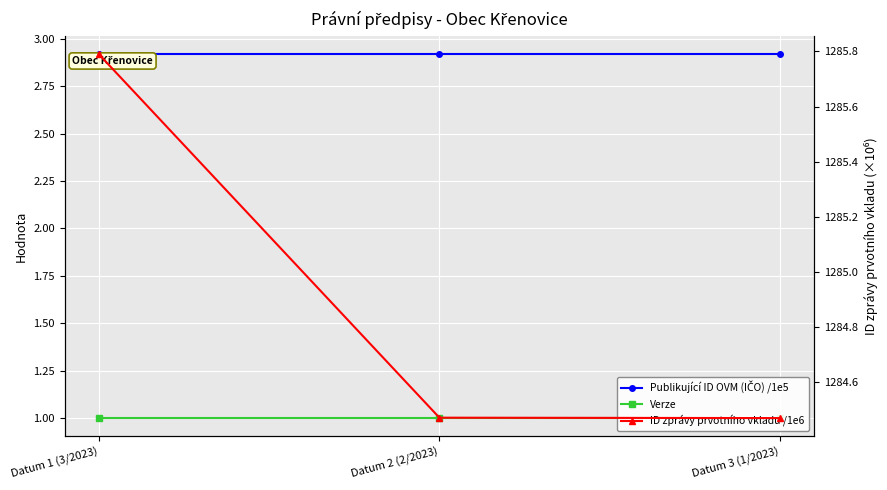

At which label does Publikující ID OVM (IČO) /1e5 reach its minimum?

Datum 1 (3/2023)